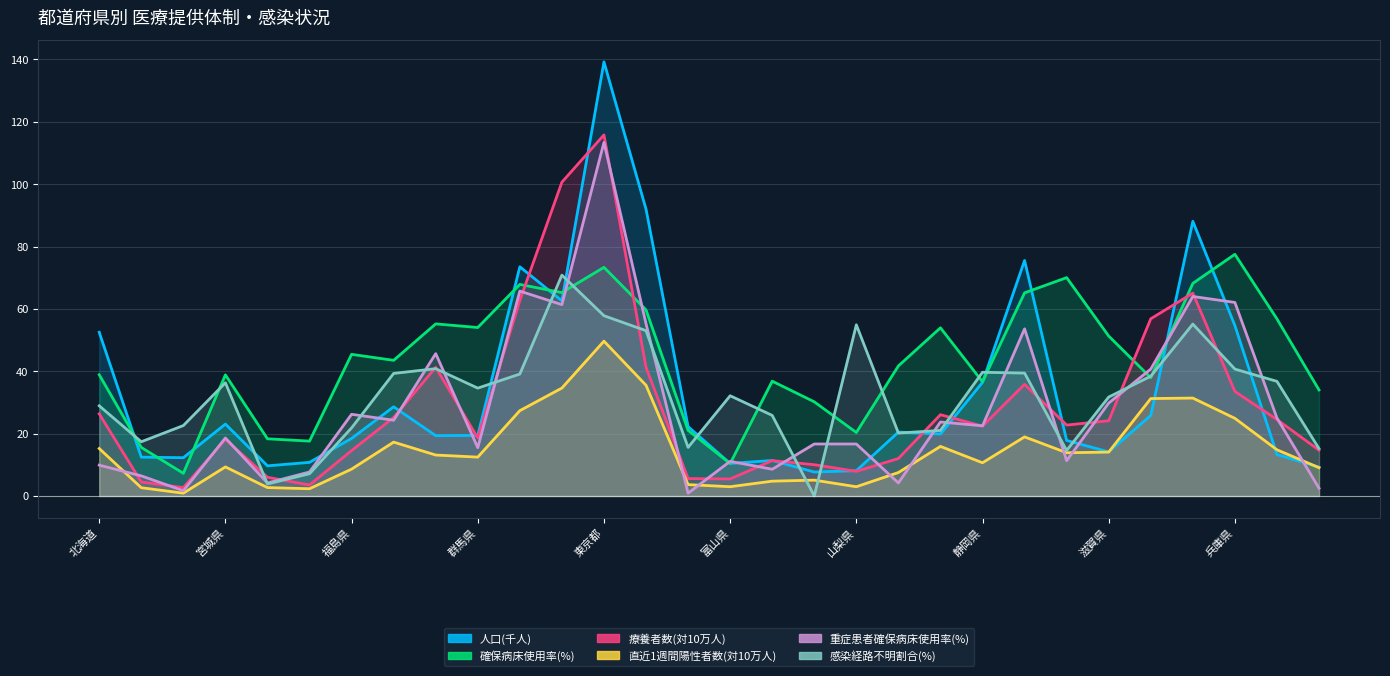

True or false: 療養者数(対10万人) and 直近1週間陽性者数(対10万人) intersect in this chart.

False